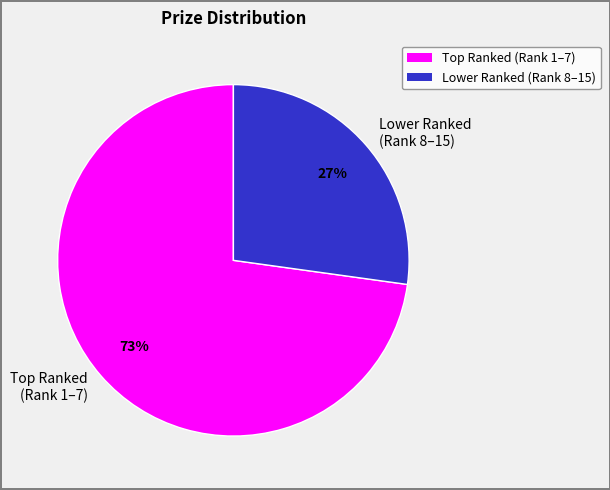

Which category has the smallest portion of the pie?

Lower Ranked (Rank 8–15)